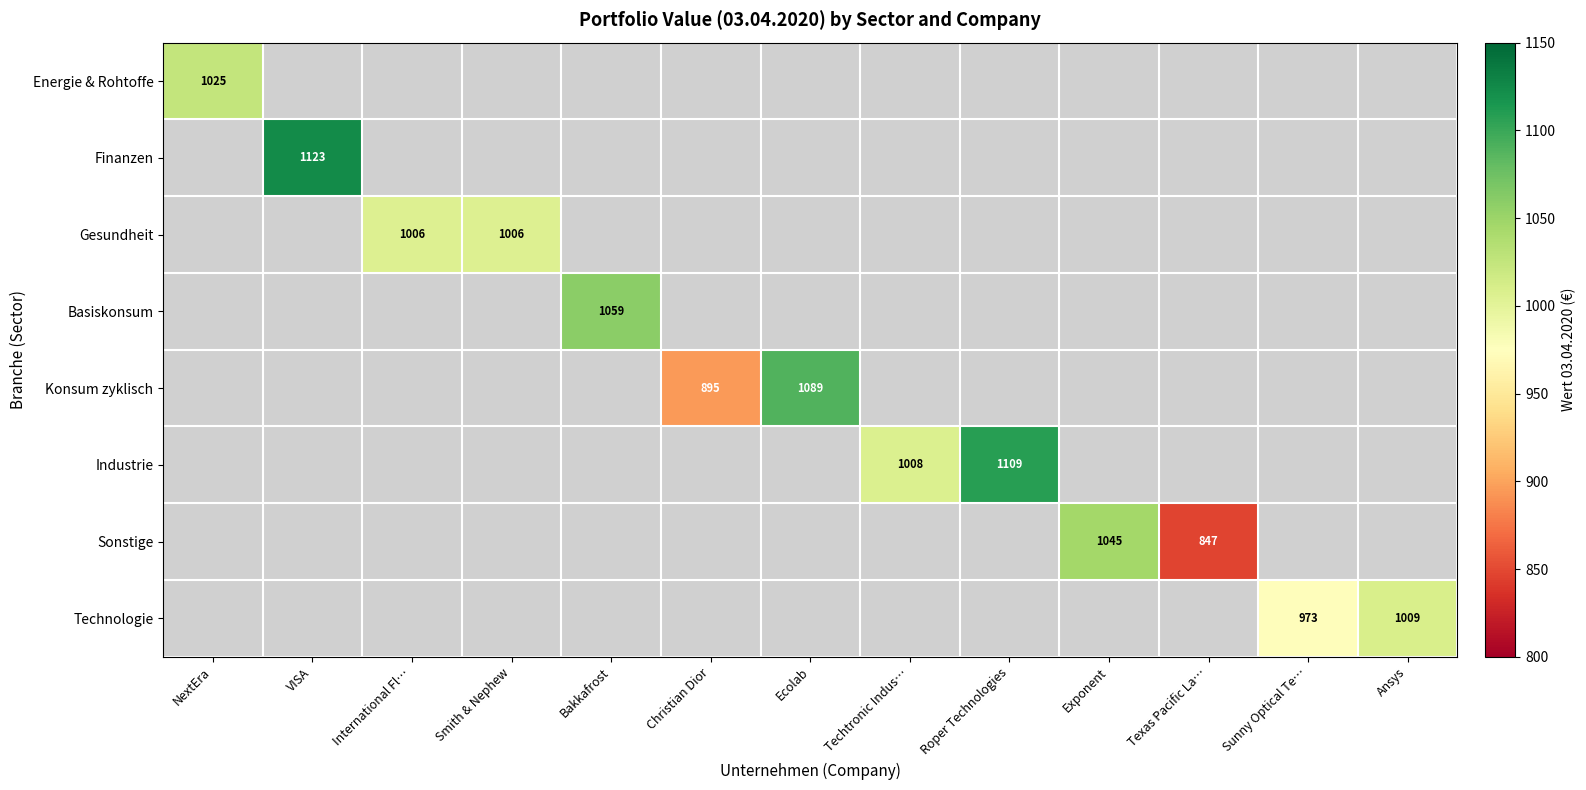

How many positive values does the Finanzen series have?

1